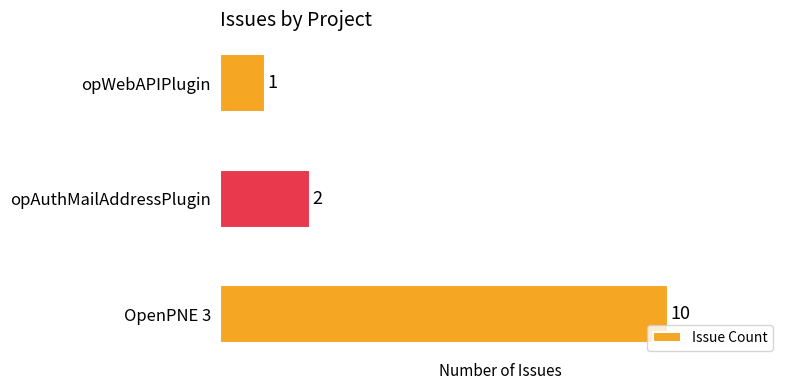

What is the difference between the maximum and minimum values?

9